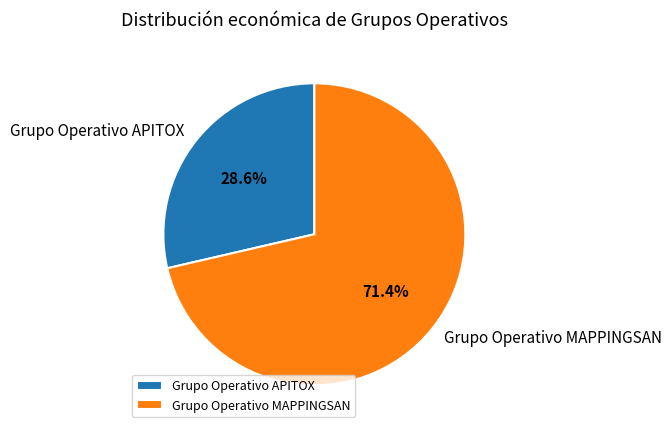

What is the largest slice in the pie chart?

Grupo Operativo MAPPINGSAN